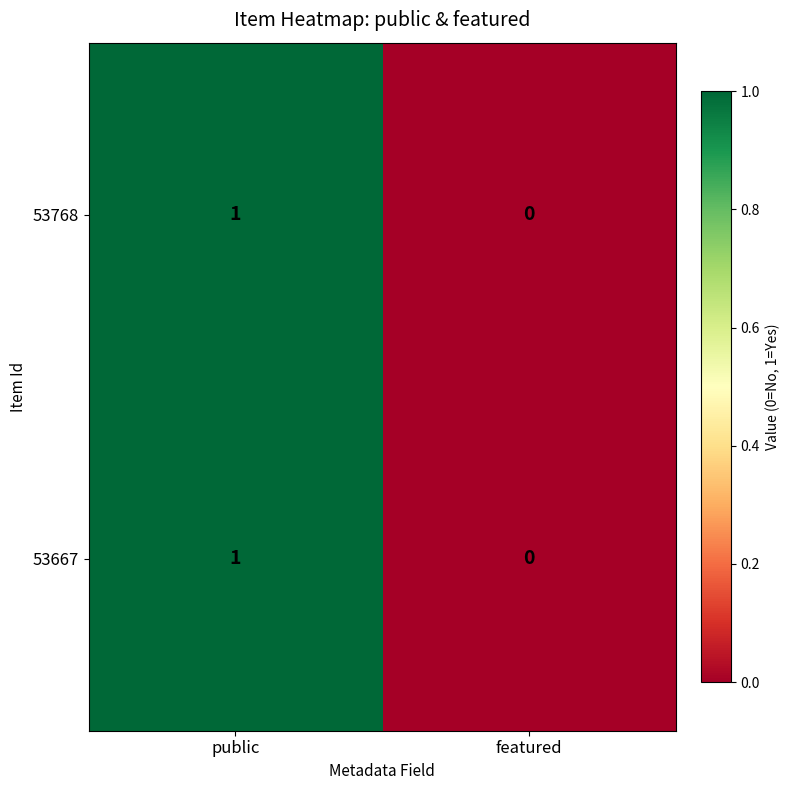

The value of 53667 at public is 0. True or false?

False